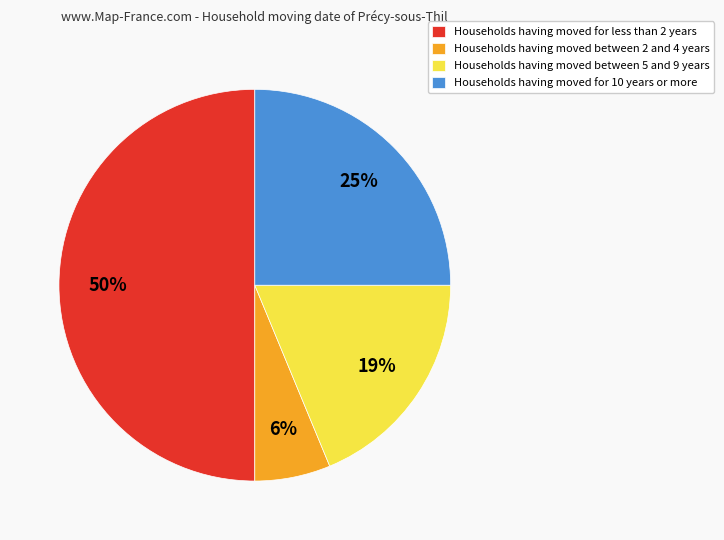

To the nearest percent, what is the difference between the Households having moved between 5 and 9 years and Households having moved for 10 years or more slice percentages?

6%